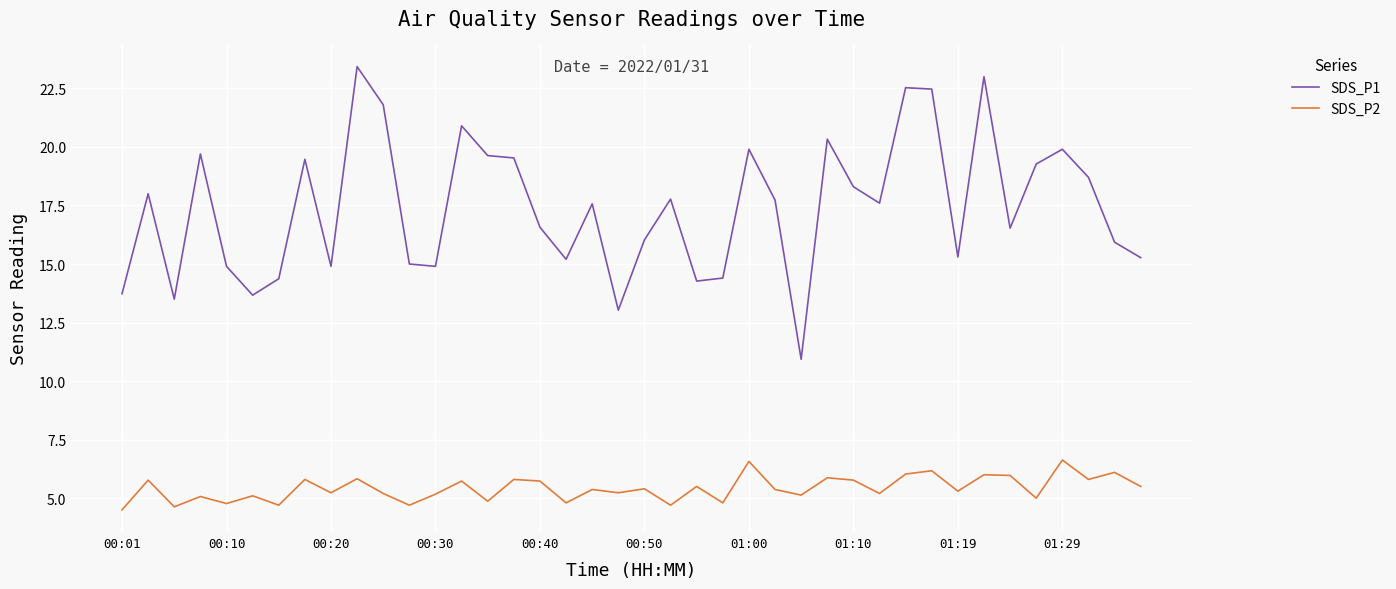

What is the difference between the maximum and minimum values in the SDS_P1 series?

12.5